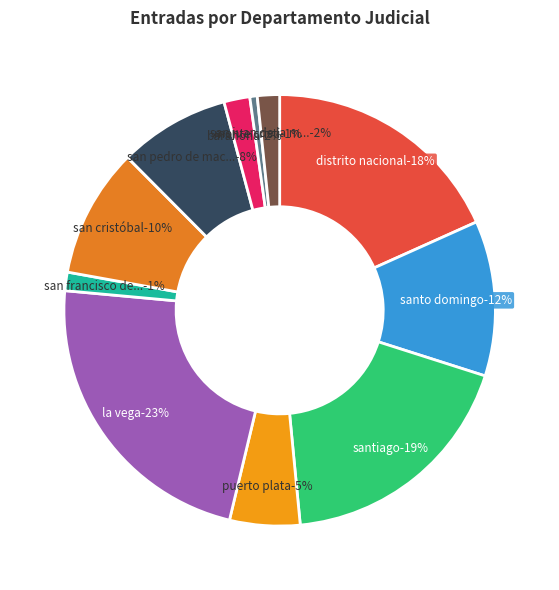

Is the sum of 07 SAN CRISTÓBAL and 01 DISTRITO NACIONAL greater than half?

No